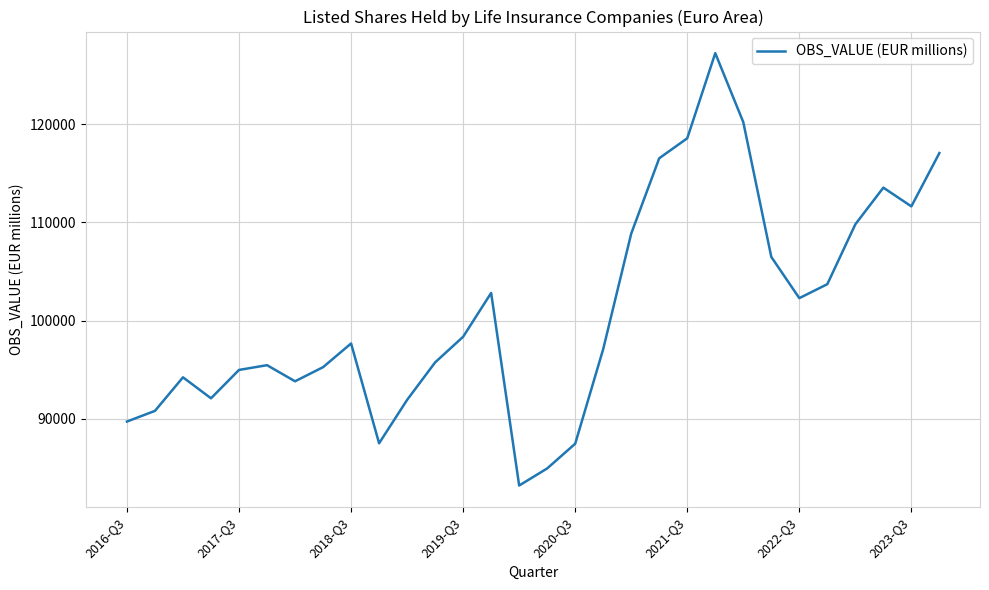

How many lines are shown in the chart?

1